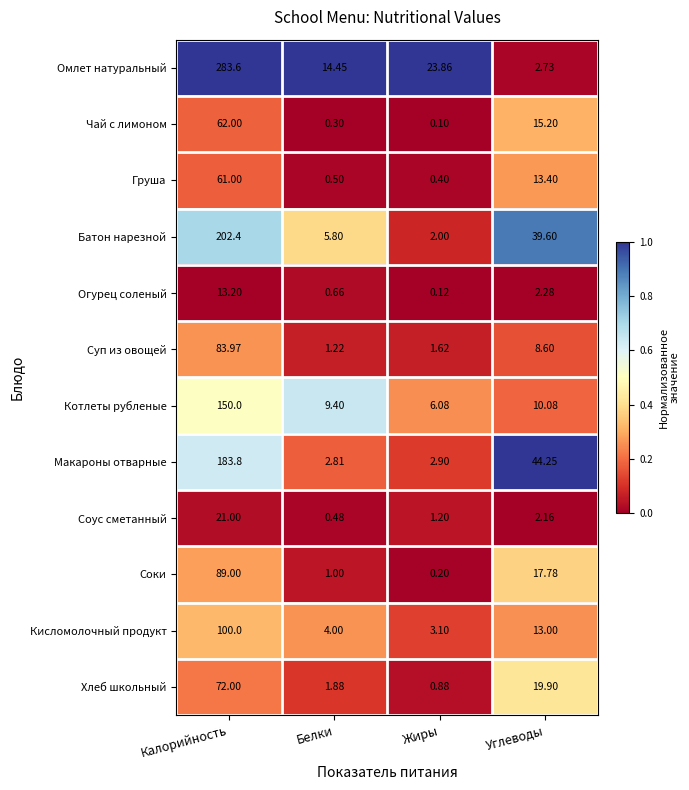

Which series changed the most between Калорийность and Углеводы?

Омлет натуральный